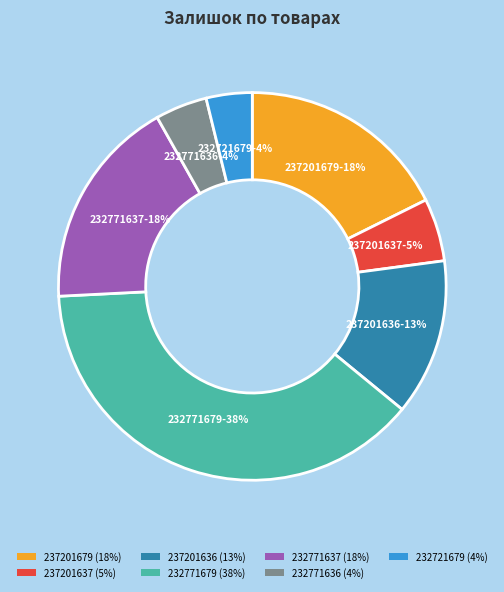

Is there any slice that represents more than half of the pie?

No